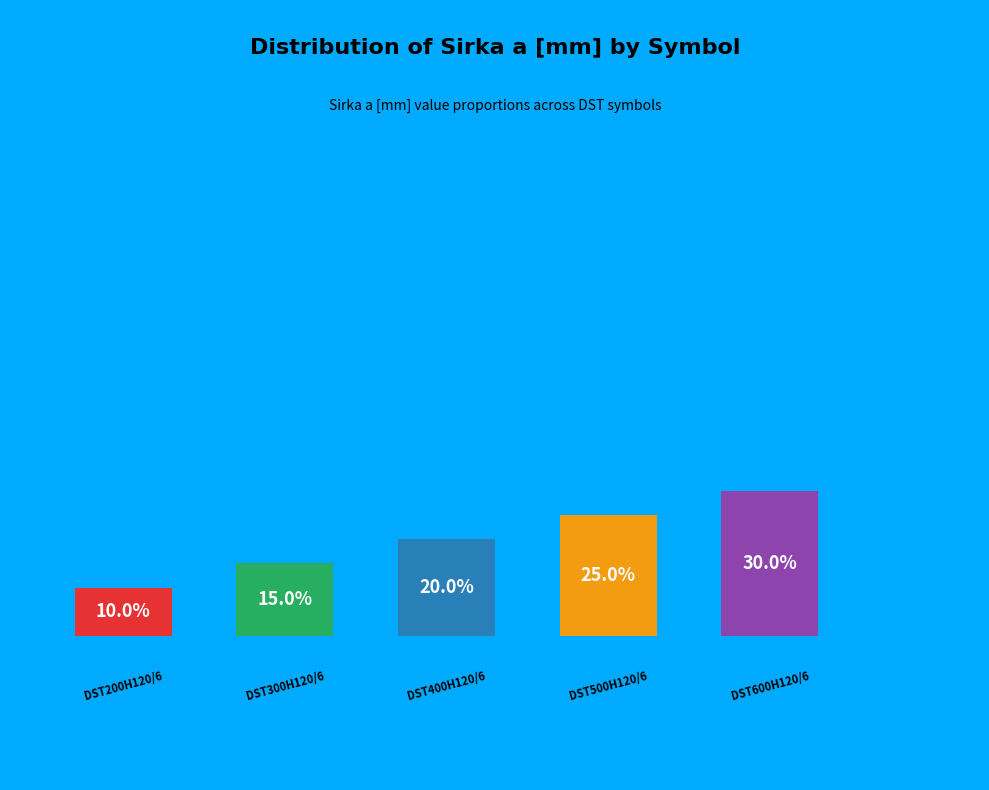

The DST200H120/6 slice represents 10% of the pie. True or false?

True